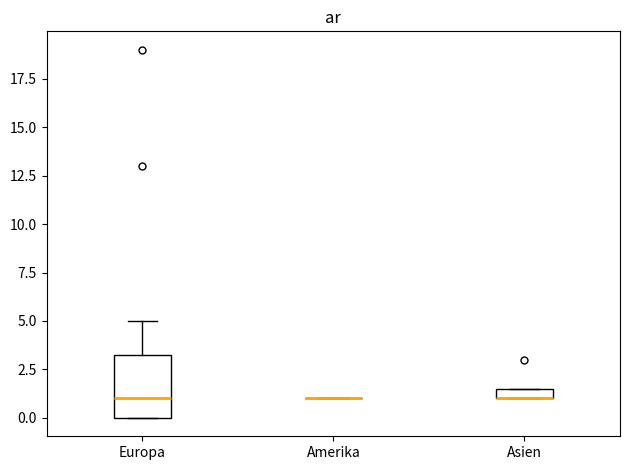

Where is the lower edge of the box for Europa on the y-axis? The values are not printed on the chart, so give them approximately, as read against the axis.

0.0